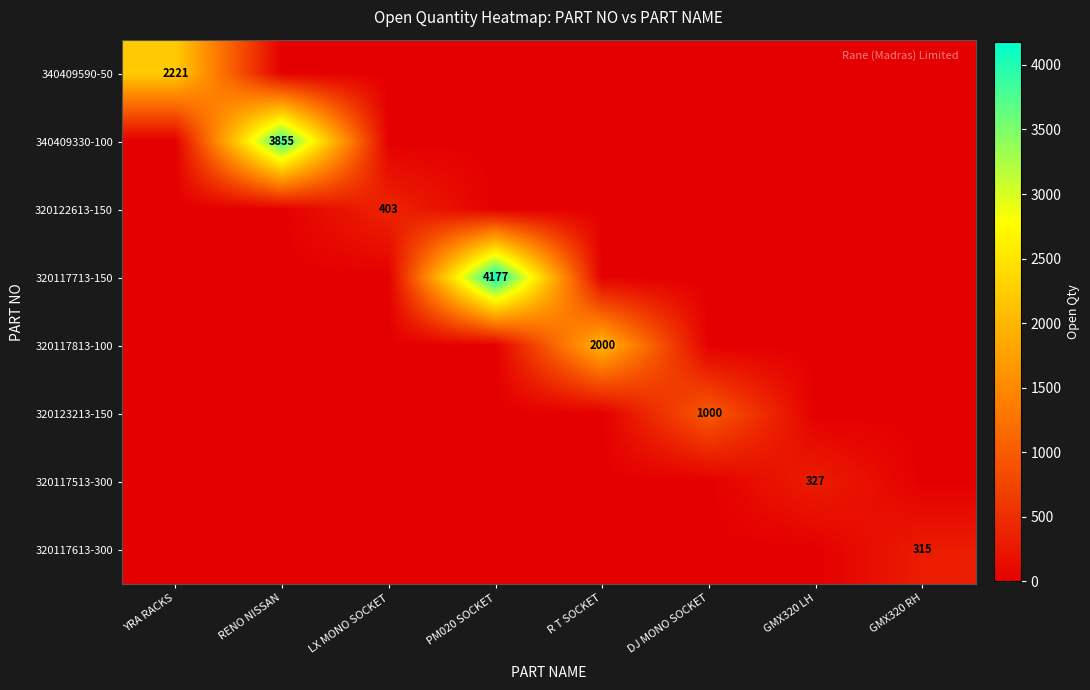

How many categories are shown in the chart?

8